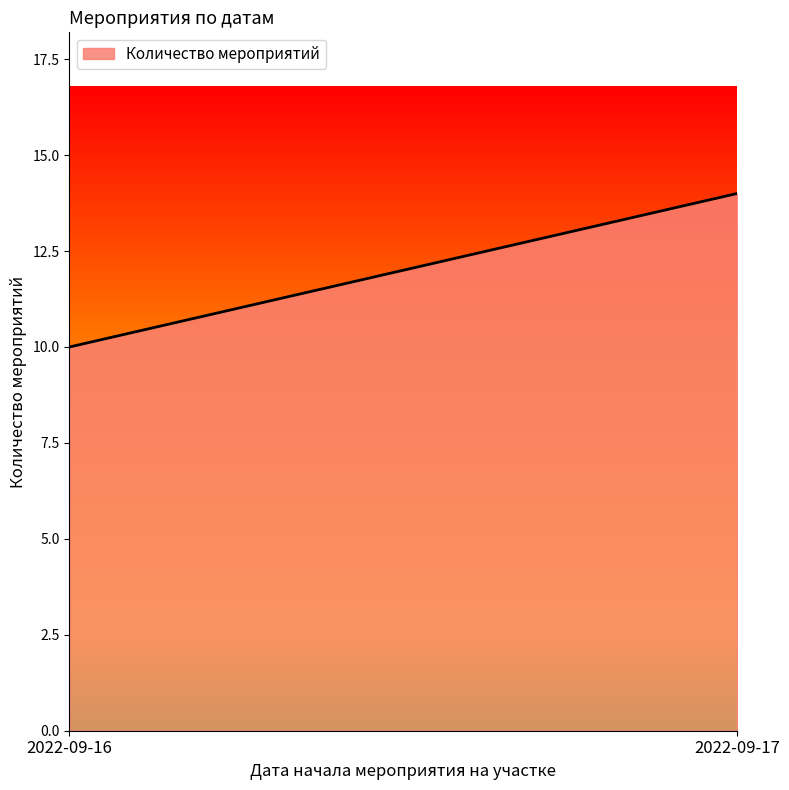

Count the number of data series in this chart.

1